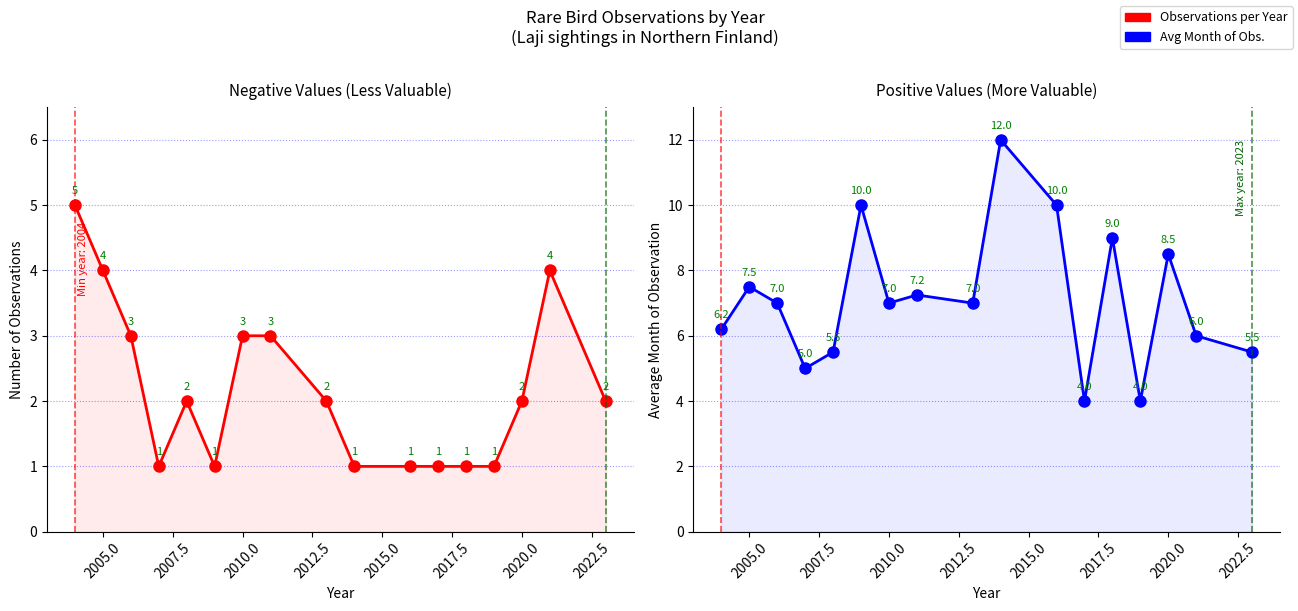

What is the difference between the maximum and minimum values in the Avg Month of Obs. series?

8.0